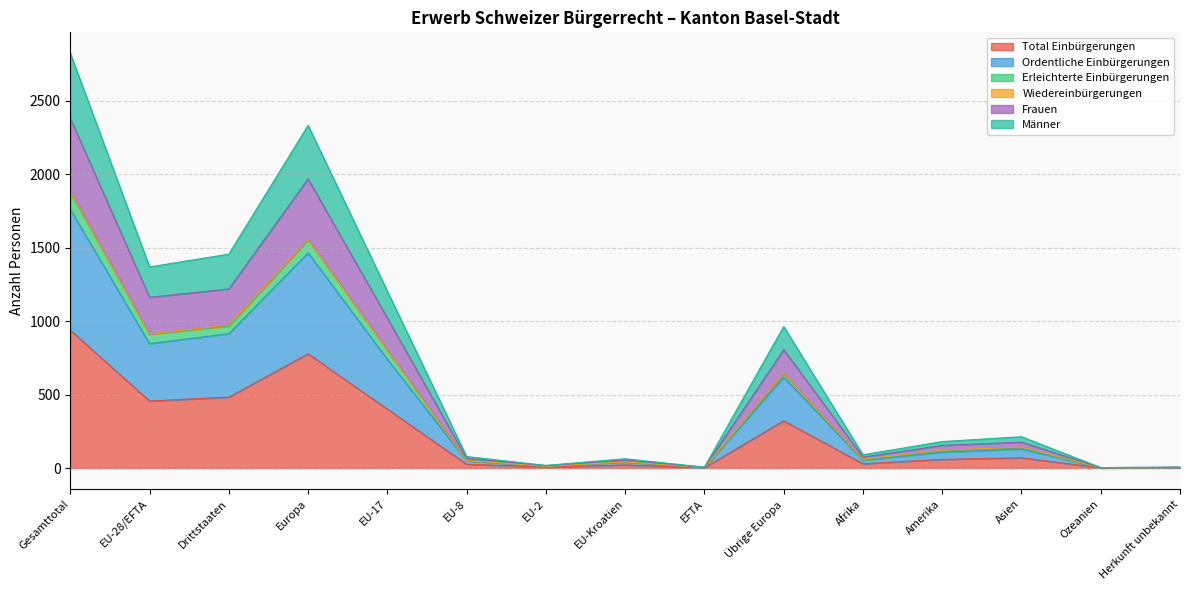

Which series changed the most between Amerika and Asien?

Ordentliche Einbürgerungen